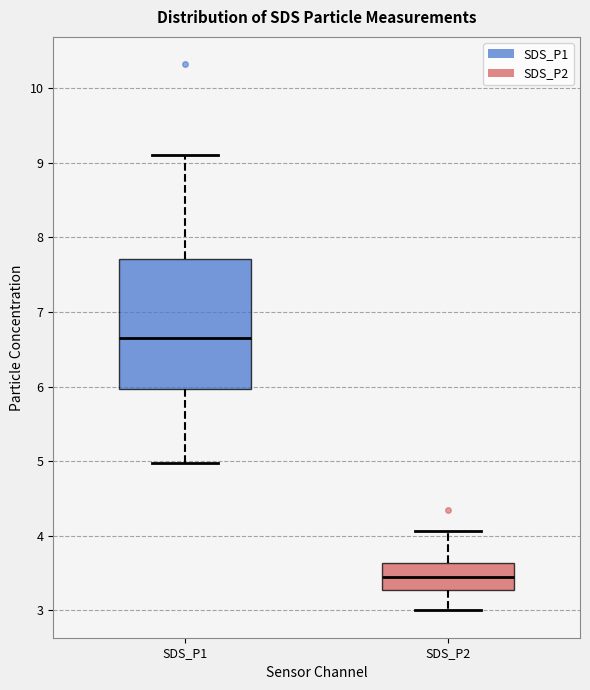

Reading left to right, transcribe this box plot: for each box, give where its median line is, the range the box spans, and where its two whiskers end, as read against the y-axis. The values are not printed on the chart, so give them approximately, as read against the axis.

SDS_P1: median 6.7, box 6.0 to 7.7, whiskers 5.0 to 9.1
SDS_P2: median 3.5, box 3.3 to 3.6, whiskers 3.0 to 4.1